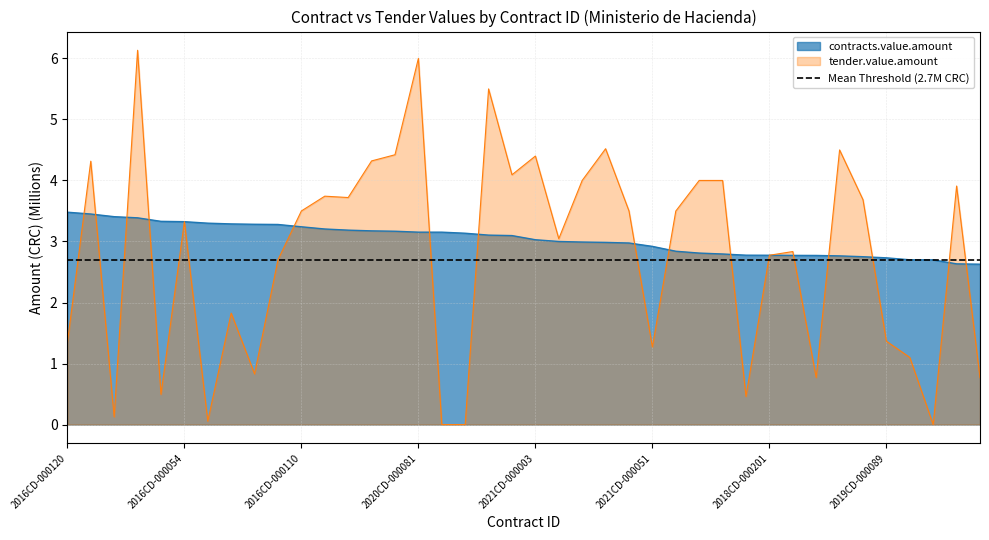

What is the label of the 14th point from the right?

2021CD-000045